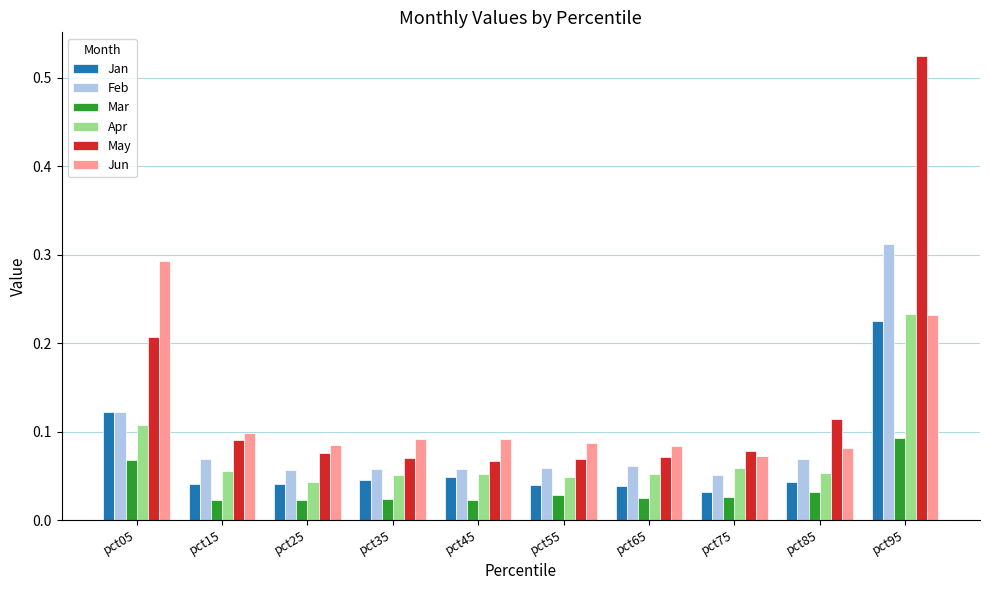

Which series has the largest total across all categories?

May